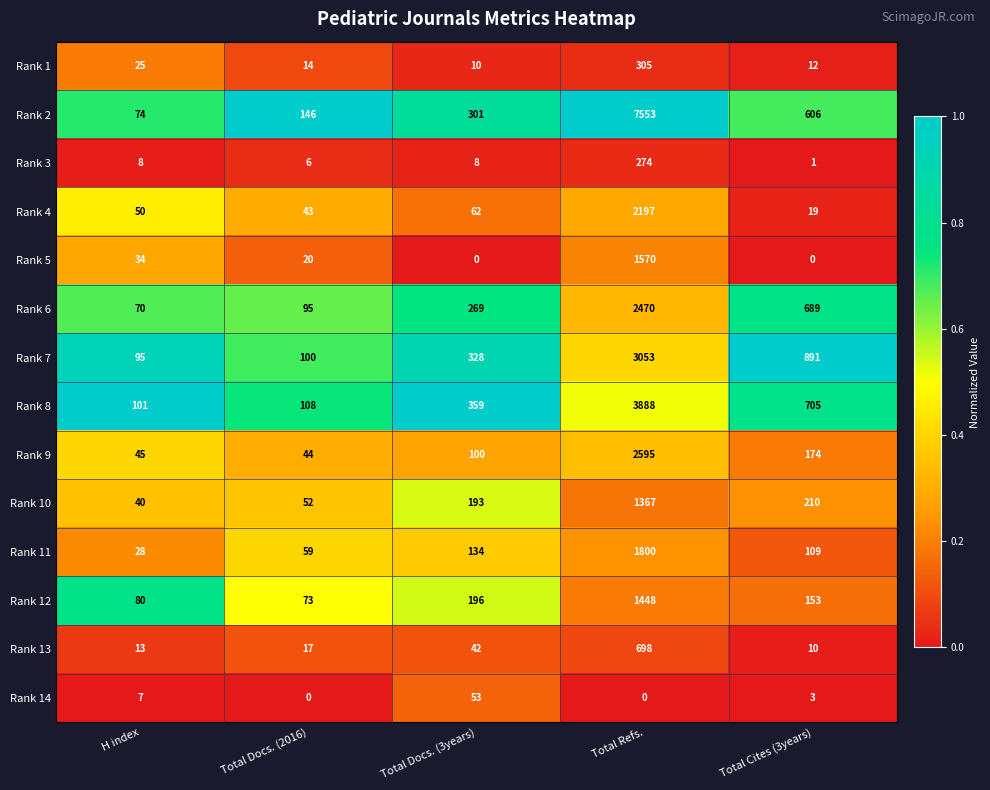

Is it true that Rank 14 equals 11 at H index?

False